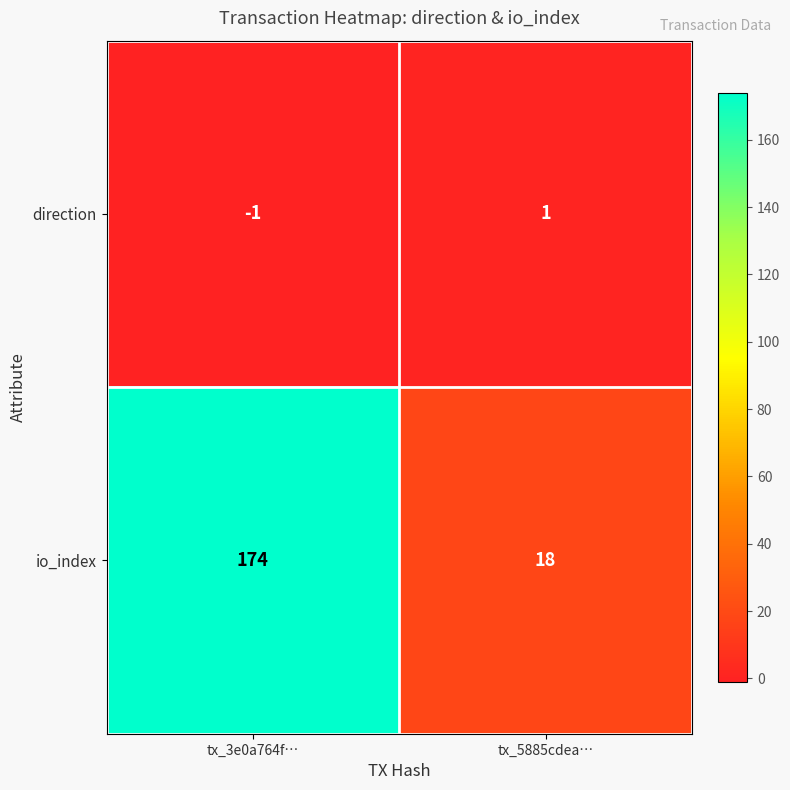

Reading right to left, extract all data points from this chart.

direction: 1	-1
io_index: 18	174